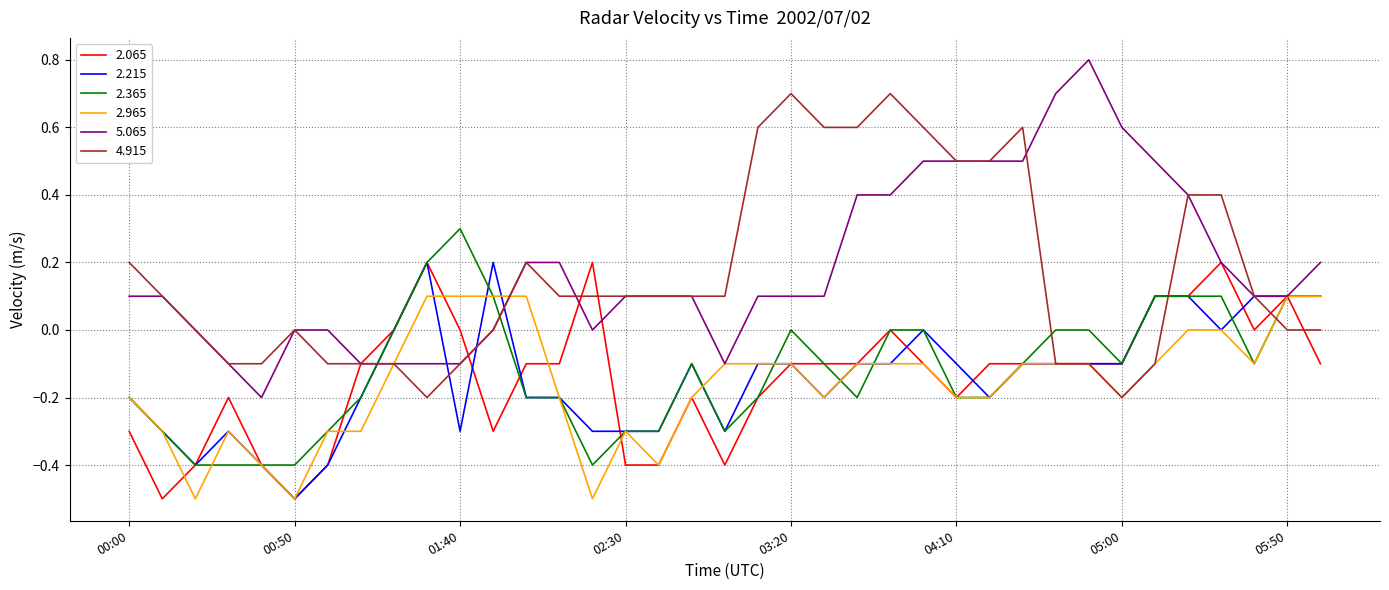

What is the maximum value shown in the chart?

0.8